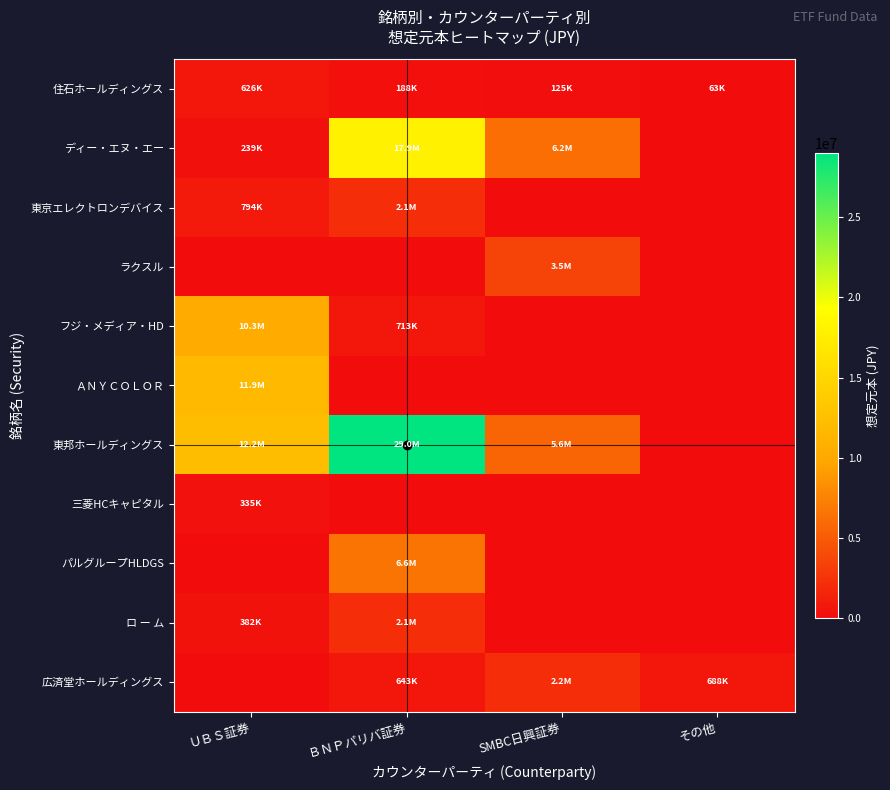

Which series changed the most between ＵＢＳ証券 and その他?

東邦ホールディングス